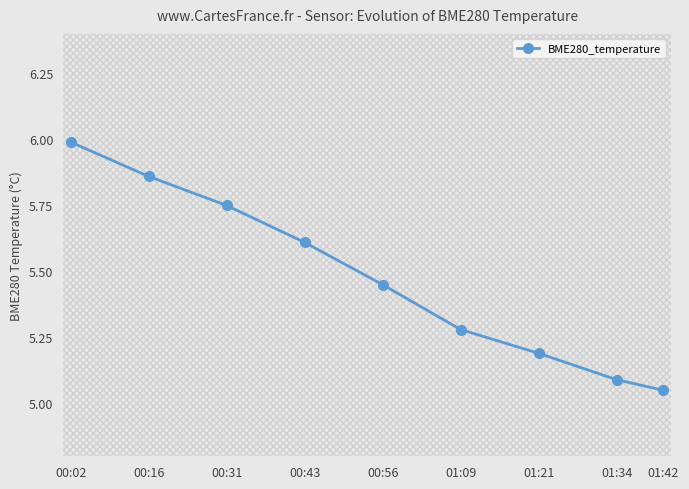

The value at 00:43 is 5.6. True or false?

True